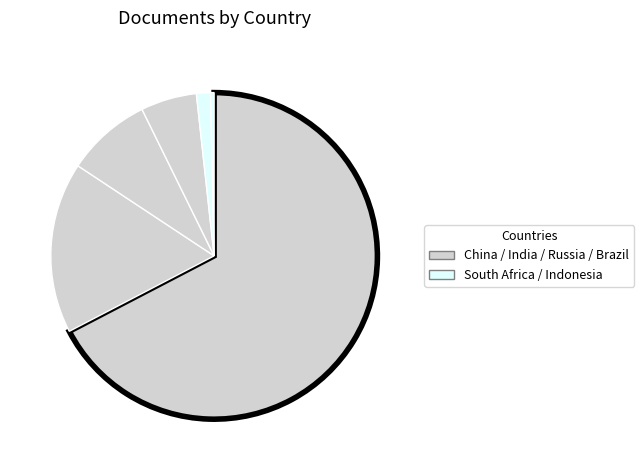

How many slices are in this pie chart?

6